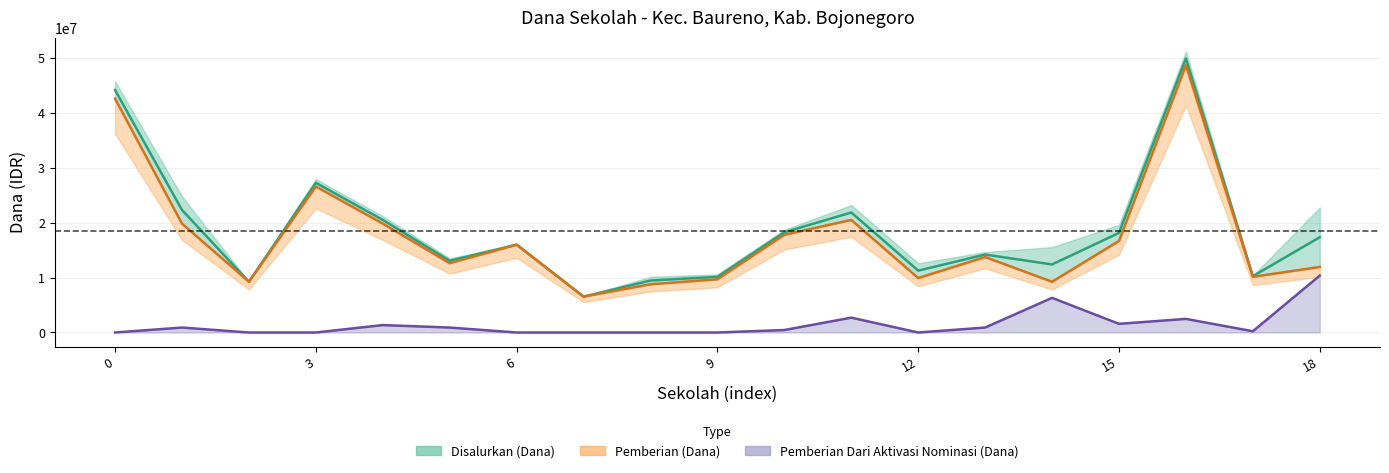

Rank the series at SD NEGERI BANJARANYAR II BAURENO from highest to lowest value.

Disalurkan (Dana), Pemberian (Dana), Pemberian Dari Aktivasi Nominasi (Dana)